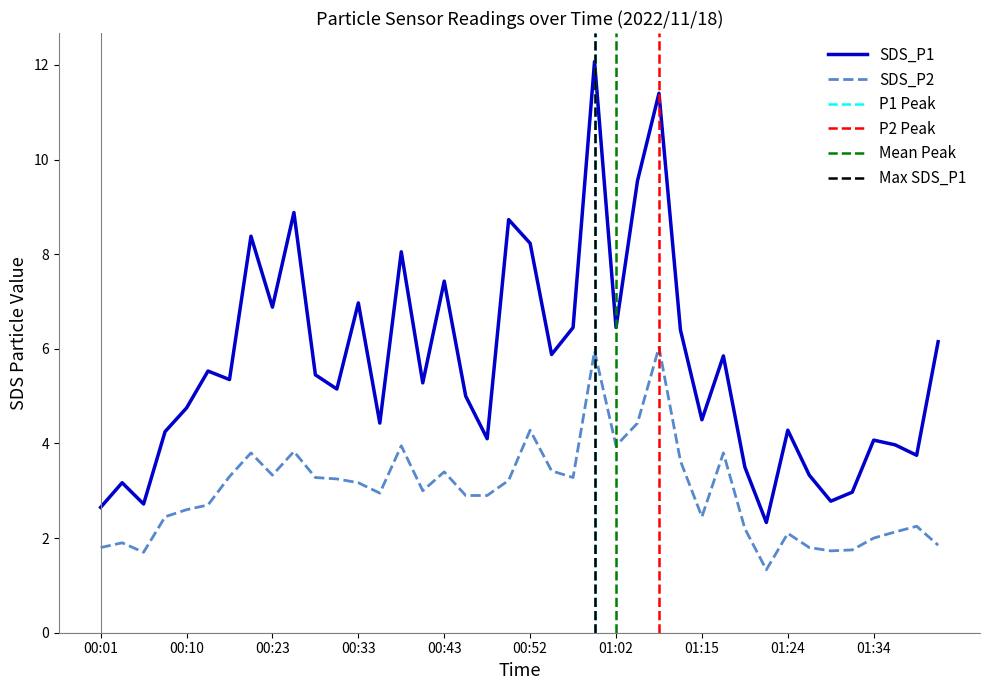

Reading right to left, transcribe all the data shown in this chart.

SDS_P1: 6.2	3.8	4.0	4.1	3.0	2.8	3.3	4.3	2.3	3.5	5.8	4.5	6.4	11.4	9.6	6.5	12.1	6.5	5.9	8.2	8.7	4.1	5.0	7.4	5.3	8.1	4.4	7.0	5.2	5.5	8.9	6.9	8.4	5.3	5.5	4.8	4.2	2.7	3.2	2.6
SDS_P2: 1.9	2.2	2.1	2.0	1.8	1.7	1.8	2.1	1.3	2.2	3.8	2.5	3.6	6.0	4.4	4.0	6.0	3.3	3.4	4.3	3.2	2.9	2.9	3.4	3.0	4.0	3.0	3.2	3.2	3.3	3.8	3.3	3.8	3.3	2.7	2.6	2.5	1.7	1.9	1.8